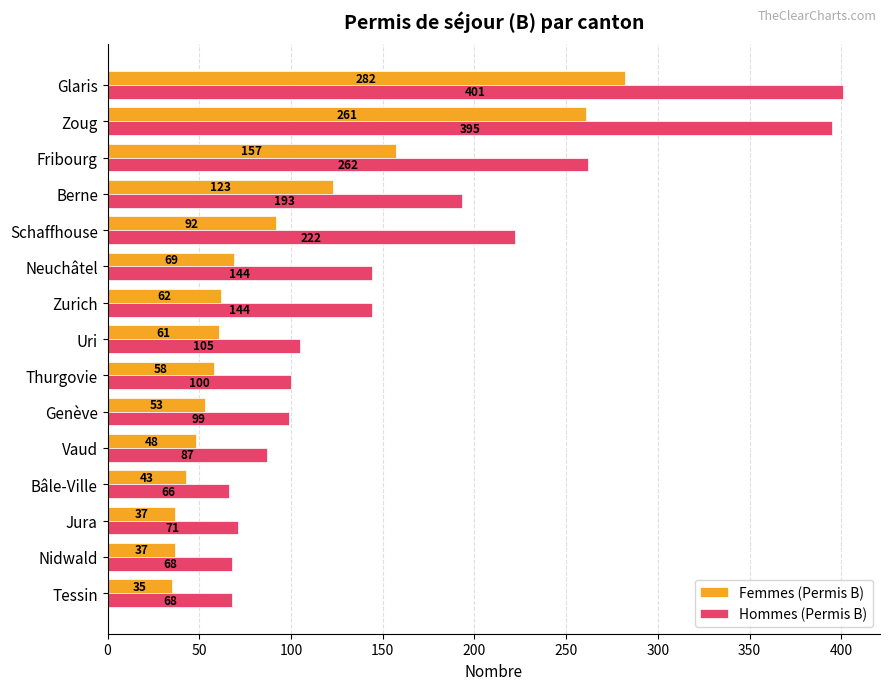

Which series has the largest range (max minus min)?

Hommes (Permis B)